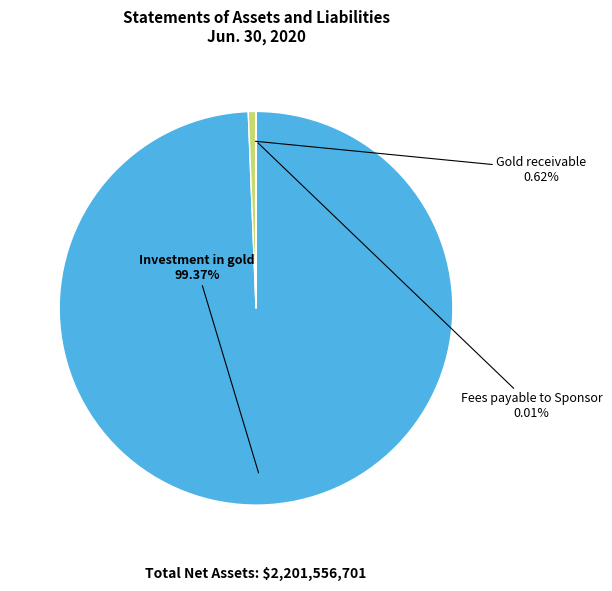

What percentage do Investment in gold and Gold receivable together represent?

100.0%